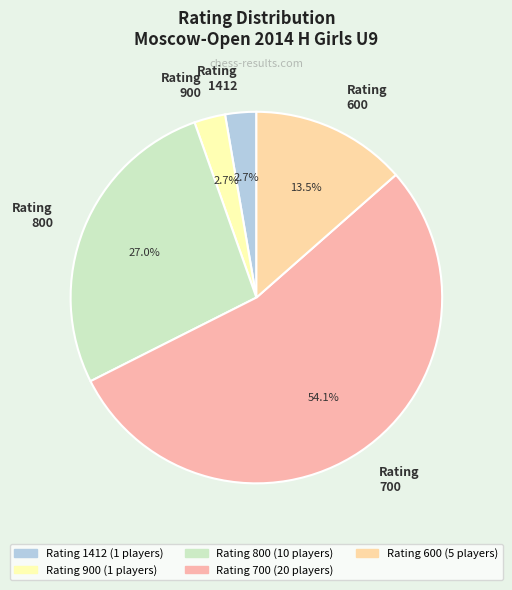

Combined, do Rating 600 and Rating 1412 account for over 50%?

No